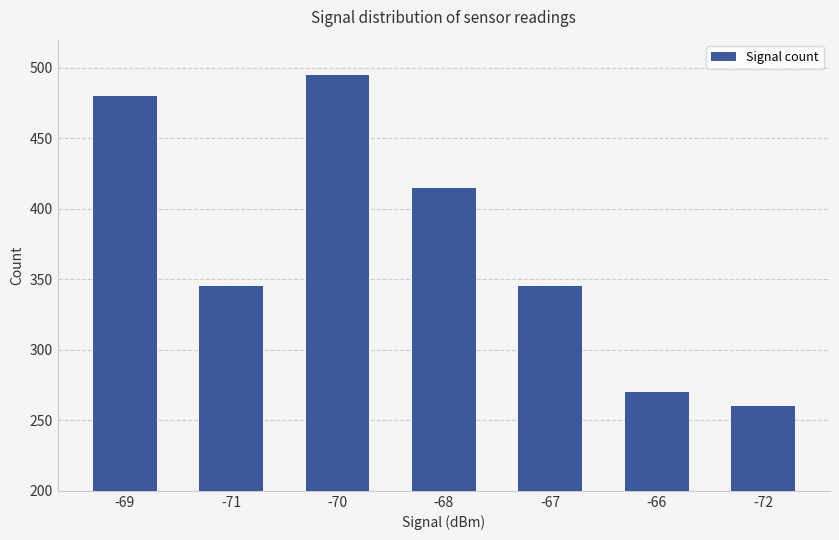

Approximately how many times larger is the value at -72 compared to -68?

0.6